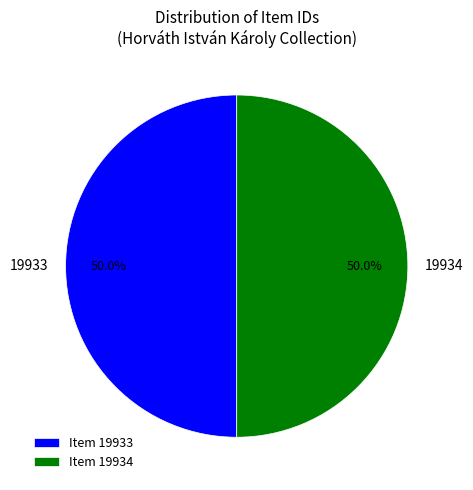

What percentage do 19933 and 19934 together represent?

100.0%